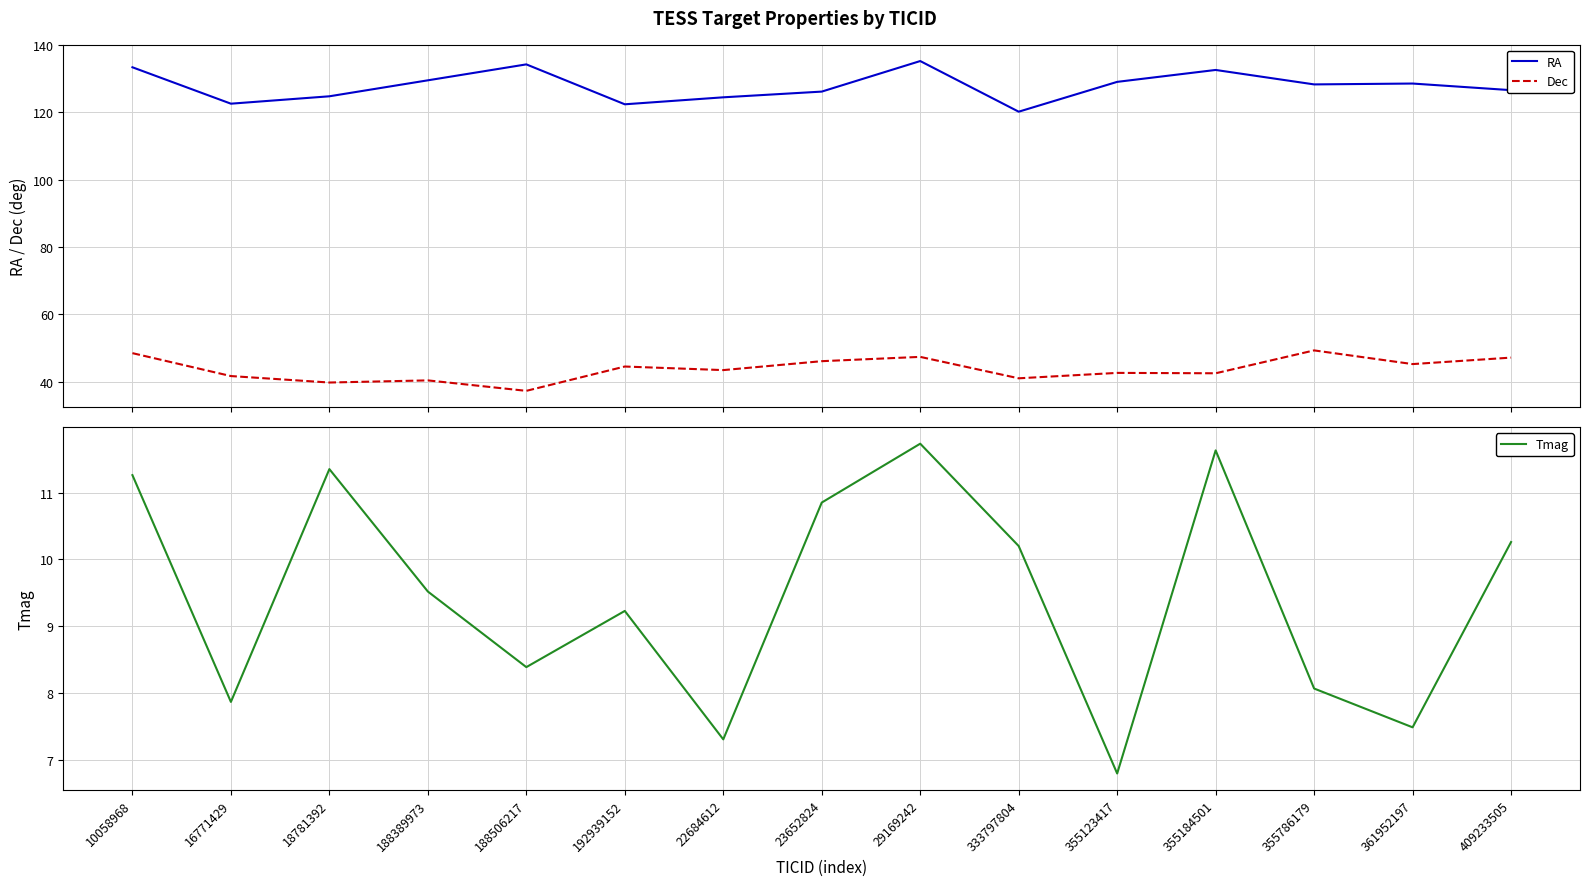

How many interior local peaks does the Dec series have?

5